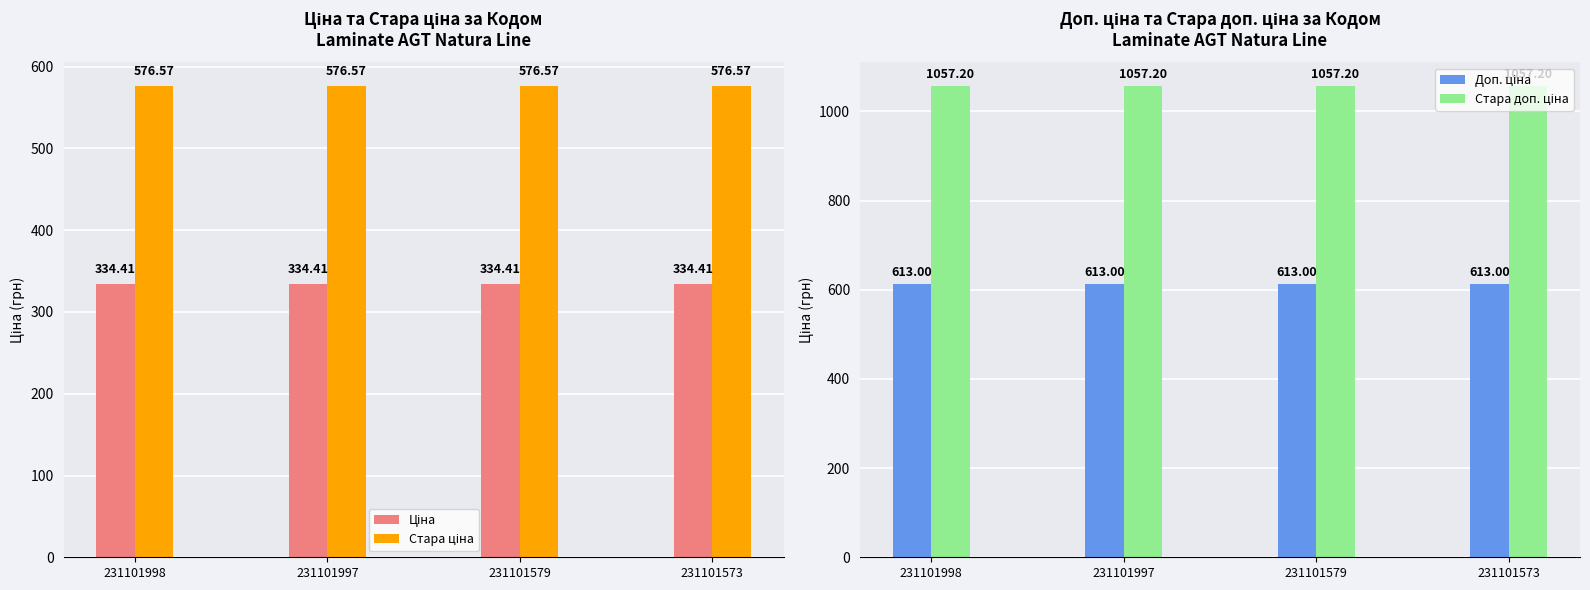

What are all the series names shown in the legend?

Ціна, Стара ціна, Доп. ціна, Стара доп. ціна